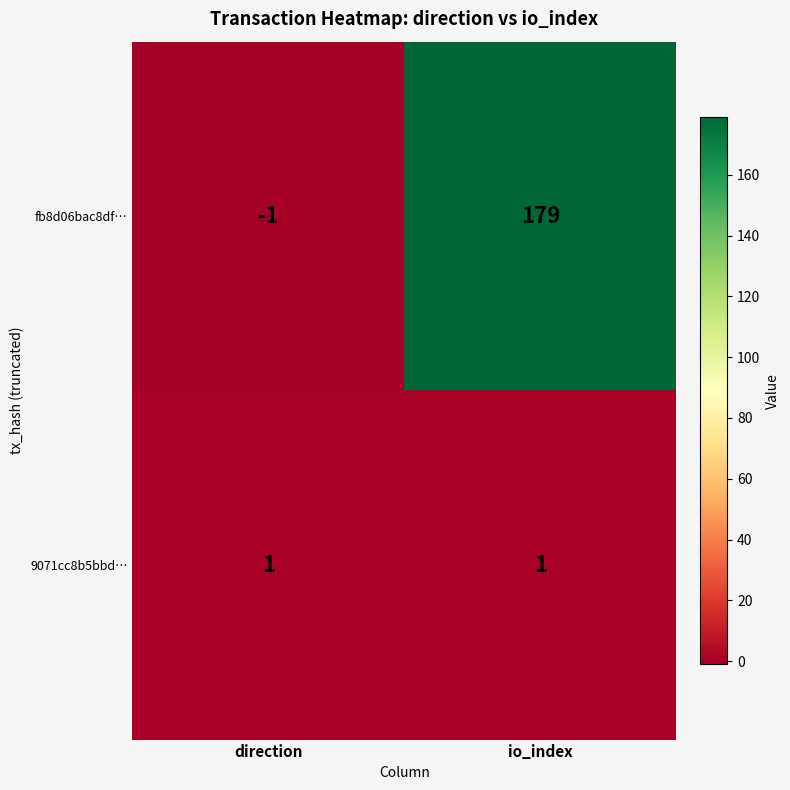

Reading left to right, extract all data points from this chart.

fb8d06bac8df…: -1	179
9071cc8b5bbd…: 1	1